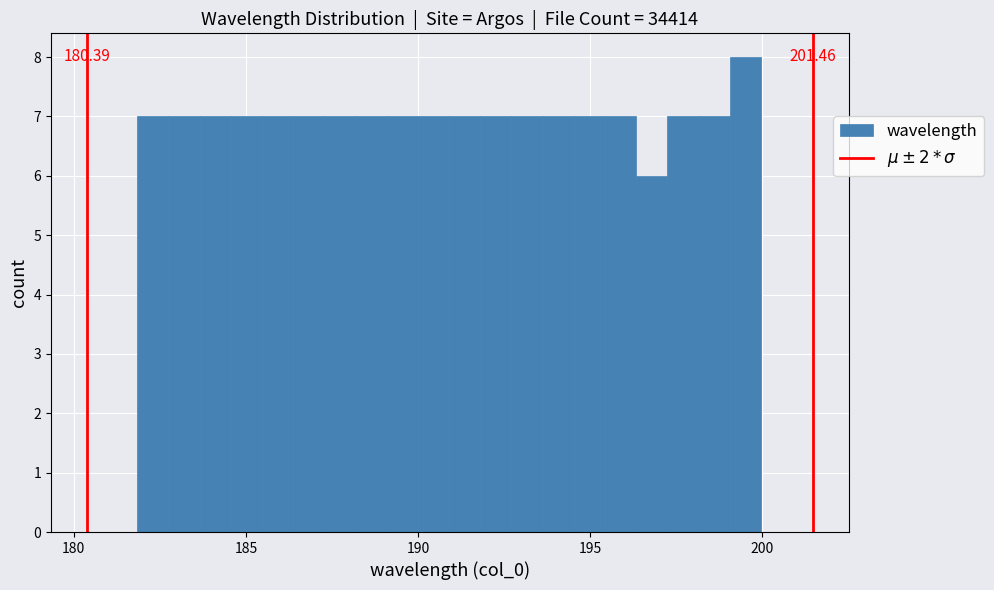

Around what value on the x-axis is the tallest bar? Give the approximate position of its centre, as read against the axis.

199.5